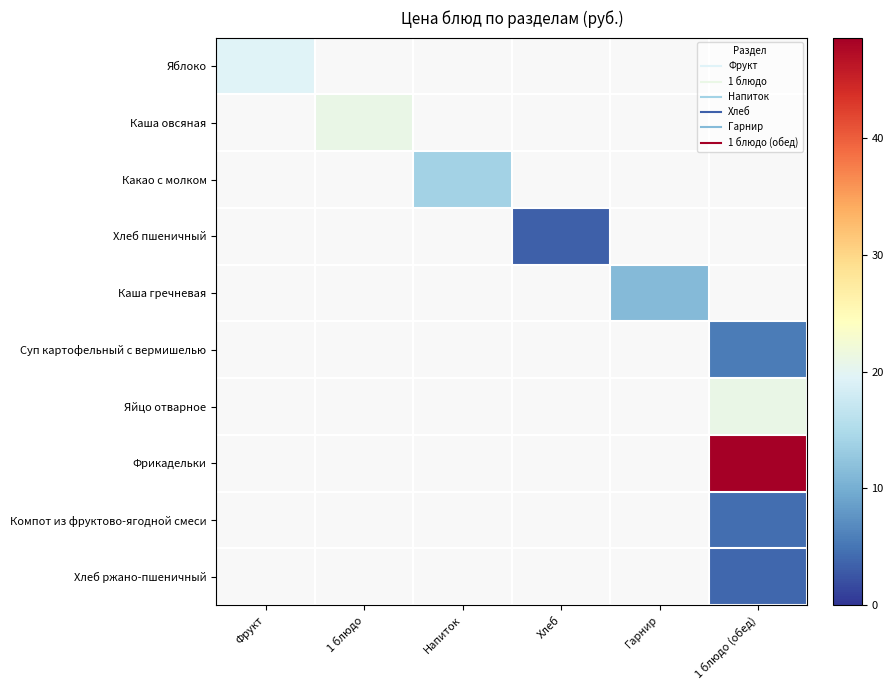

How many distinct data groups are displayed?

10